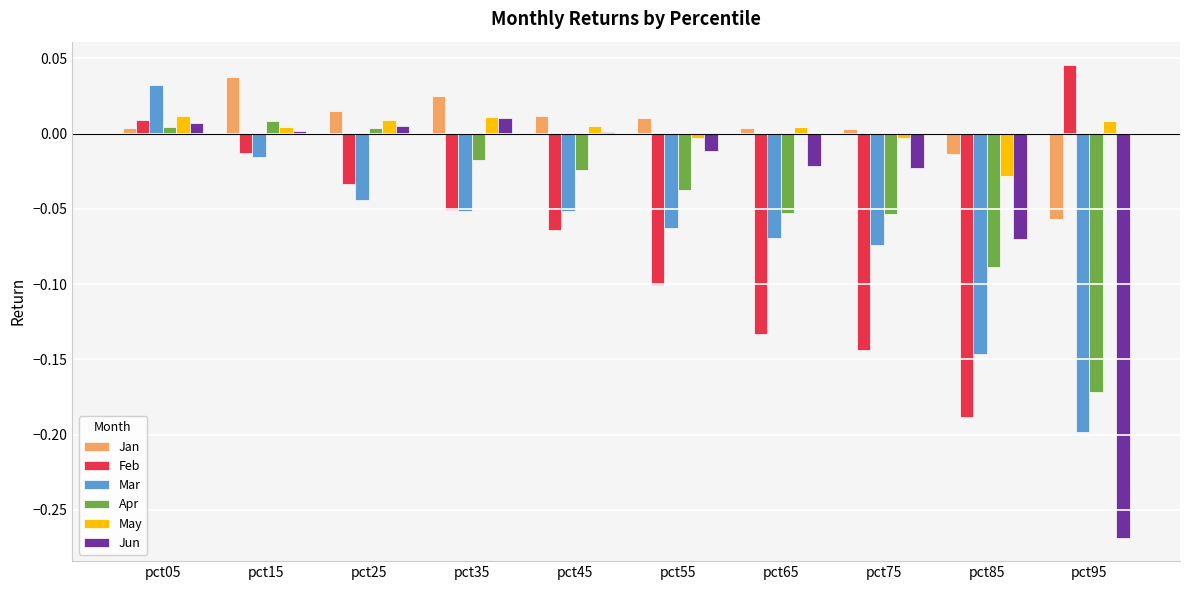

At which label does Jan reach its peak?

pct15